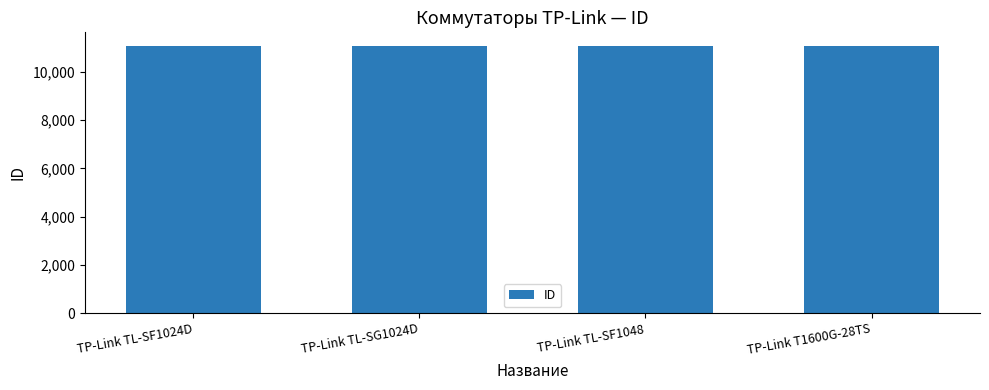

What is the sum of all values?

44338